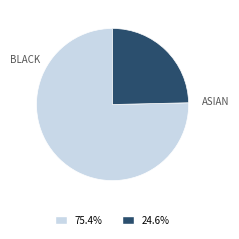

Is the sum of ASIAN and BLACK greater than half?

Yes